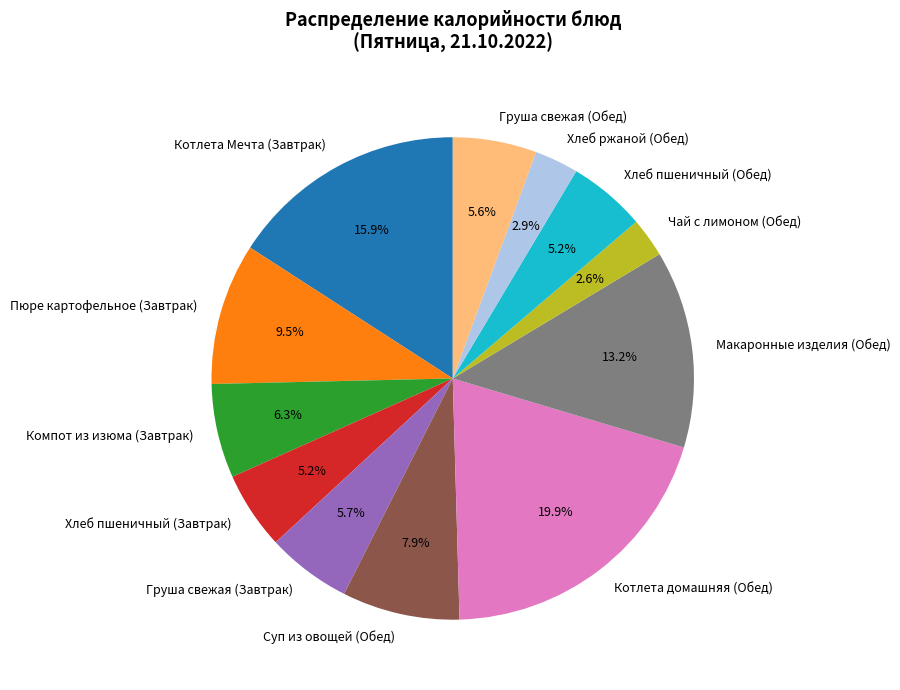

What is the largest slice in the pie chart?

Котлета домашняя (Обед)